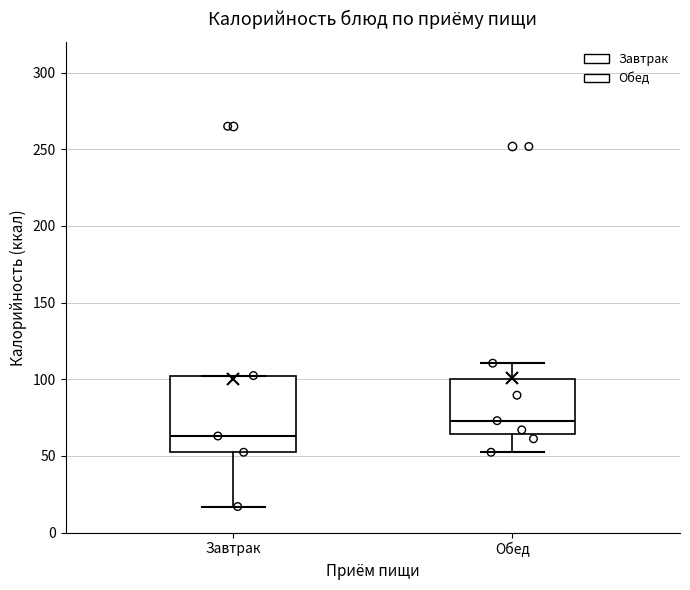

Reading left to right, read every box against the y-axis: the position of its median line, the range the box covers, and the ends of its whiskers. The values are not printed on the chart, so give them approximately, as read against the axis.

Завтрак: median 65, box 50 to 100, whiskers 15 to 100
Обед: median 75, box 65 to 100, whiskers 50 to 110